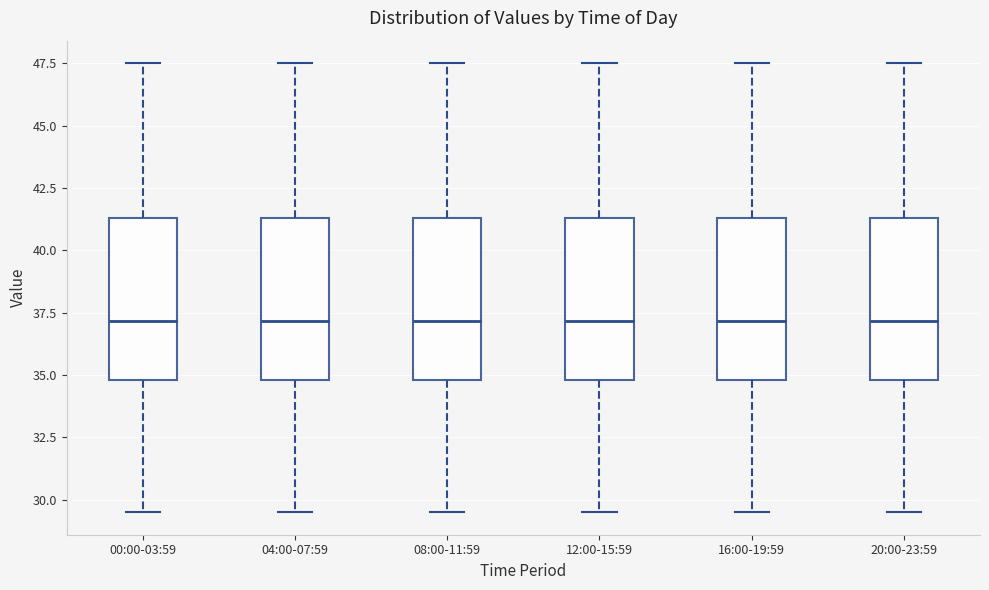

Reading left to right, transcribe this box plot: for each box, give where its median line is, the range the box spans, and where its two whiskers end, as read against the y-axis. The values are not printed on the chart, so give them approximately, as read against the axis.

00:00-03:59: median 37.0, box 35.0 to 41.5, whiskers 29.5 to 47.5
04:00-07:59: median 37.0, box 35.0 to 41.5, whiskers 29.5 to 47.5
08:00-11:59: median 37.0, box 35.0 to 41.5, whiskers 29.5 to 47.5
12:00-15:59: median 37.0, box 35.0 to 41.5, whiskers 29.5 to 47.5
16:00-19:59: median 37.0, box 35.0 to 41.5, whiskers 29.5 to 47.5
20:00-23:59: median 37.0, box 35.0 to 41.5, whiskers 29.5 to 47.5